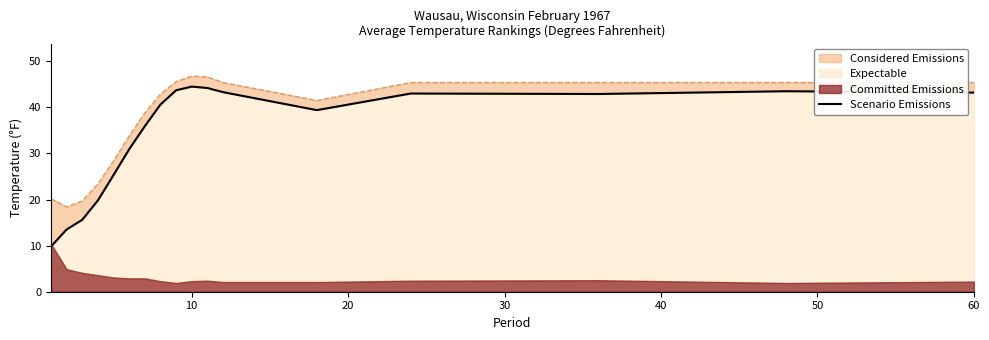

The value at 10 is 23.5. True or false?

False